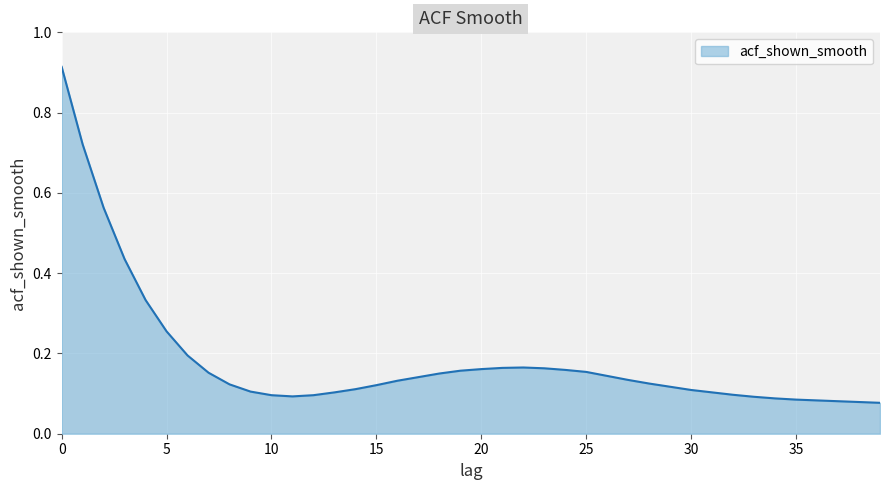

How many lines are shown in the chart?

1